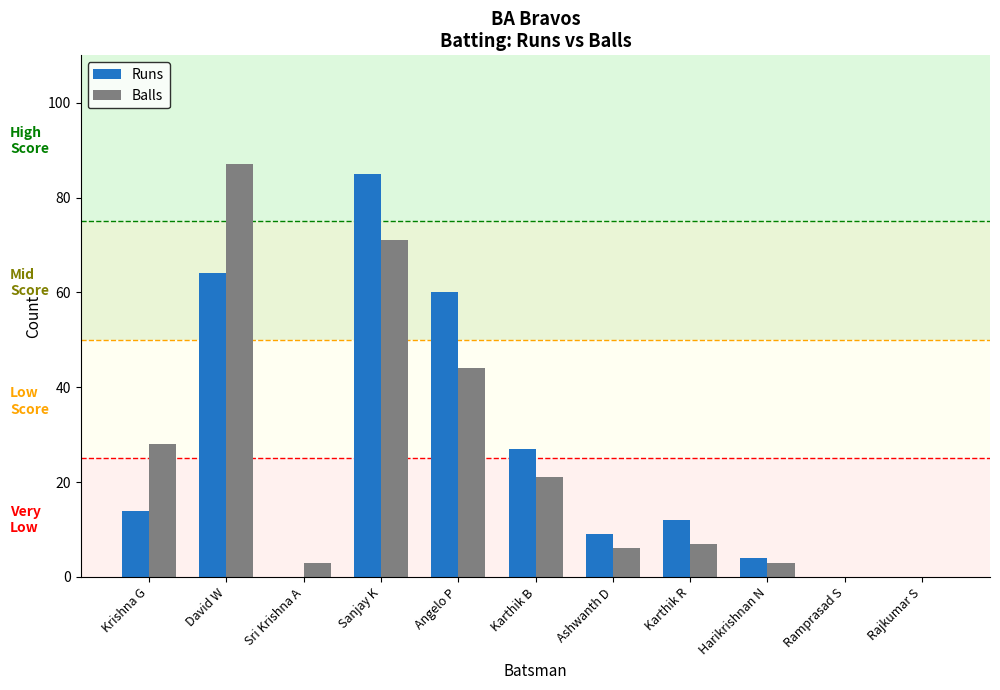

What is the highest value of the Balls series?

87